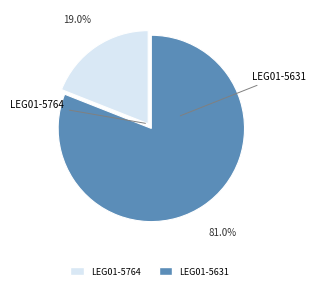

Does any single category account for the majority?

Yes